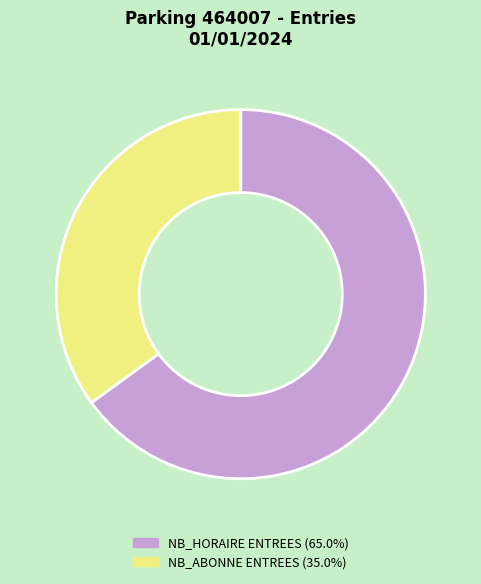

Approximately how many times larger is the value at NB_HORAIRE ENTREES (65.0%) compared to NB_ABONNE ENTREES (35.0%)?

1.9